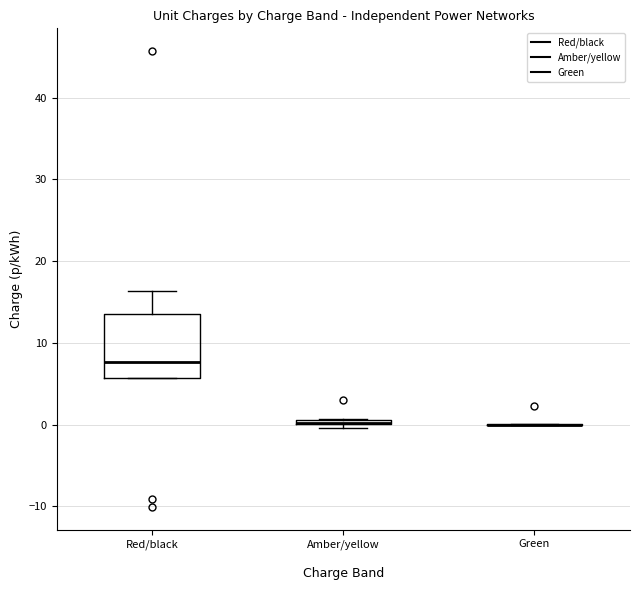

Comparing the boxes themselves (not the whiskers), which one is the tallest?

Red/black